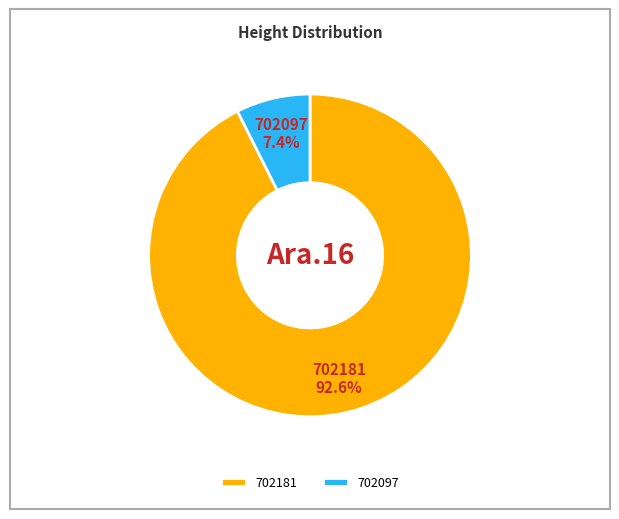

Count the number of slices in the pie.

2